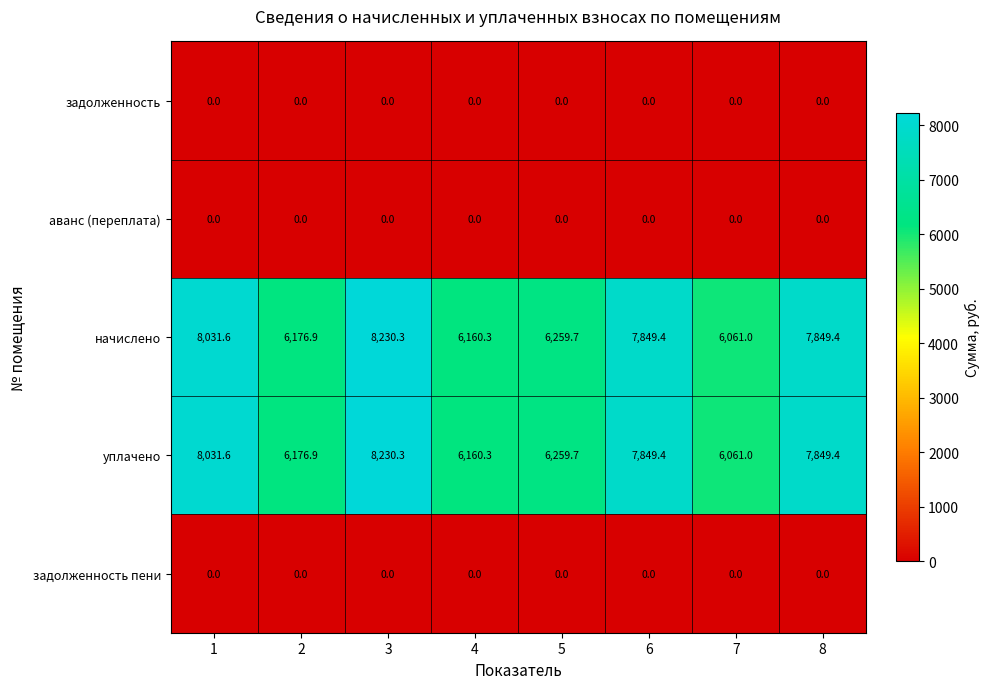

What is the difference between the highest and lowest values at 5?

6259.7